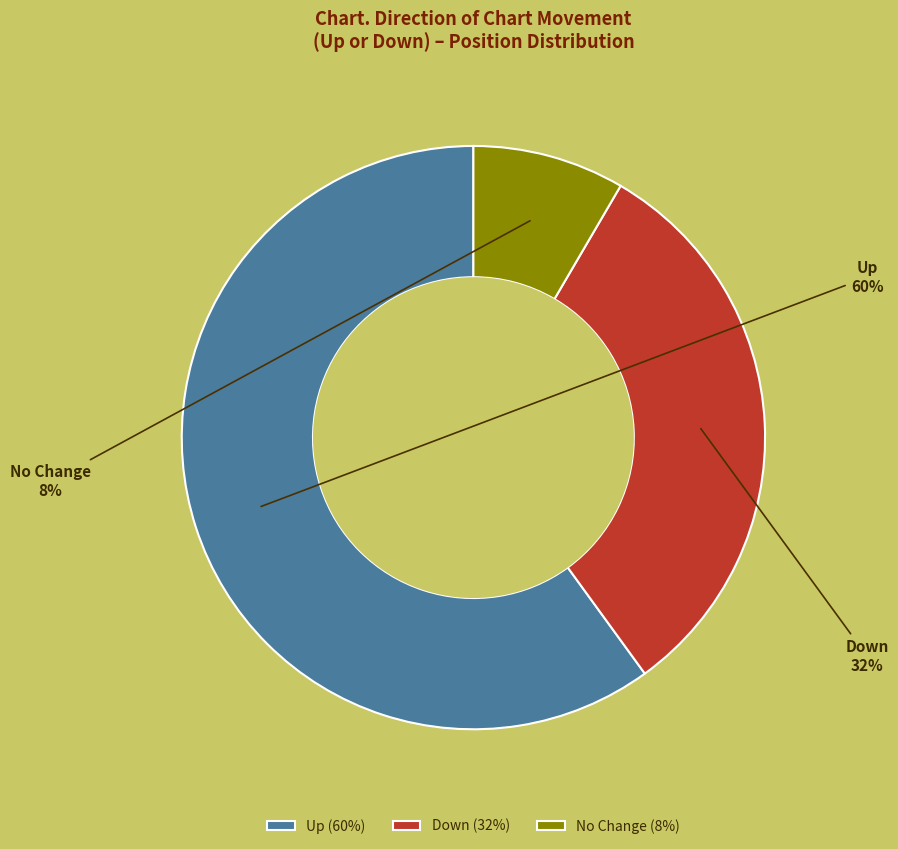

True or false: Up accounts for 60% of the total.

True